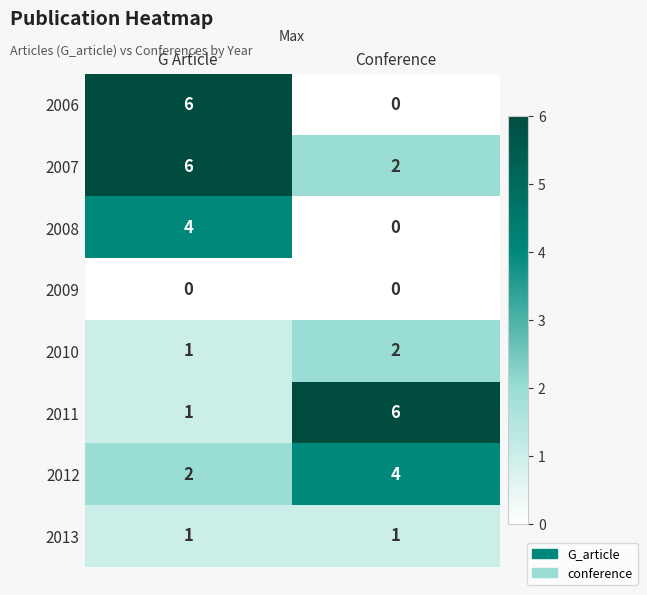

What is the total value across all series at Conference?

15